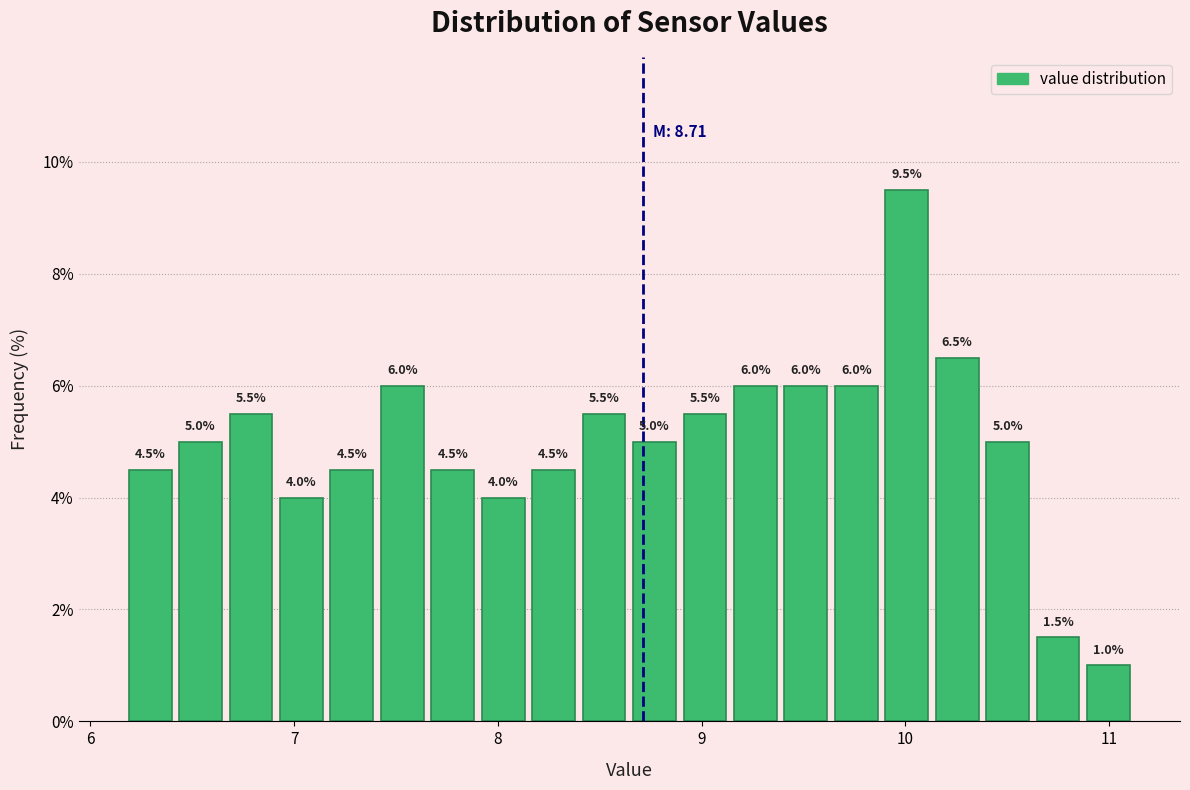

Read against the x-axis, roughly where is the centre of the tallest bar?

10.0